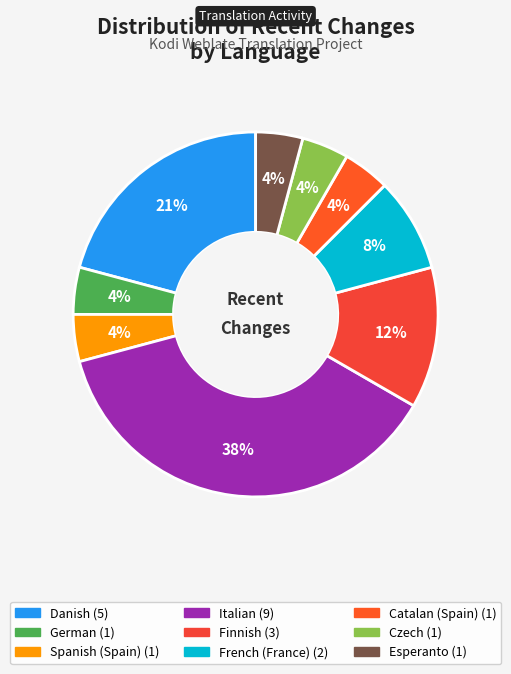

The Czech slice represents 4% of the pie. True or false?

True